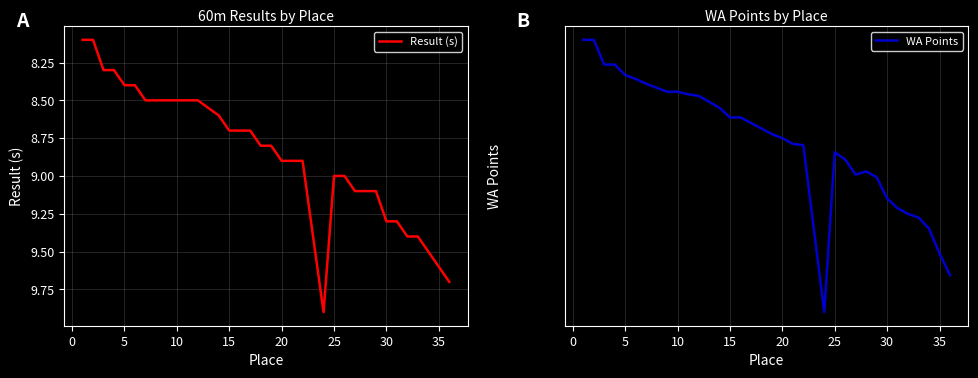

The value of Result (s) at 5 is 8.4. True or false?

True